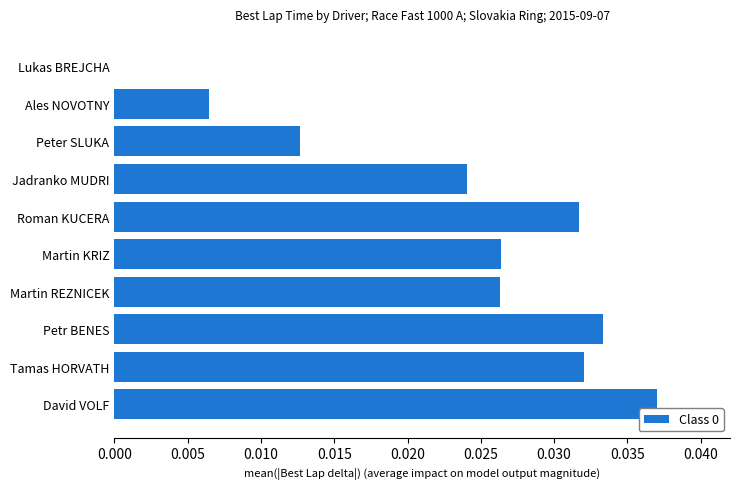

The value at Petr BENES is 0.0. True or false?

True